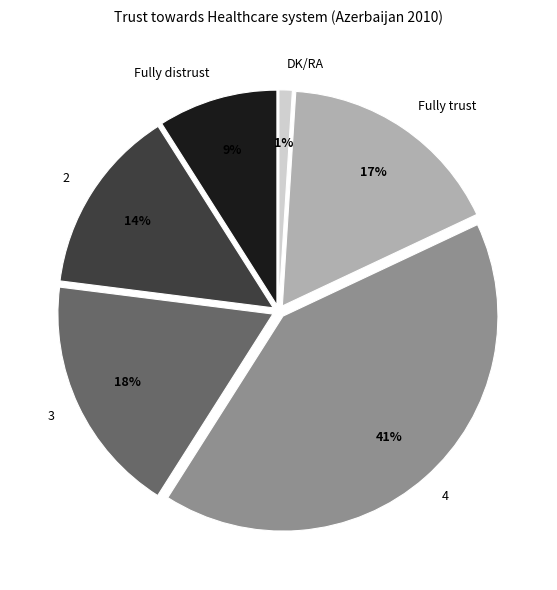

To the nearest percent, what percentage of the pie is 2?

14%